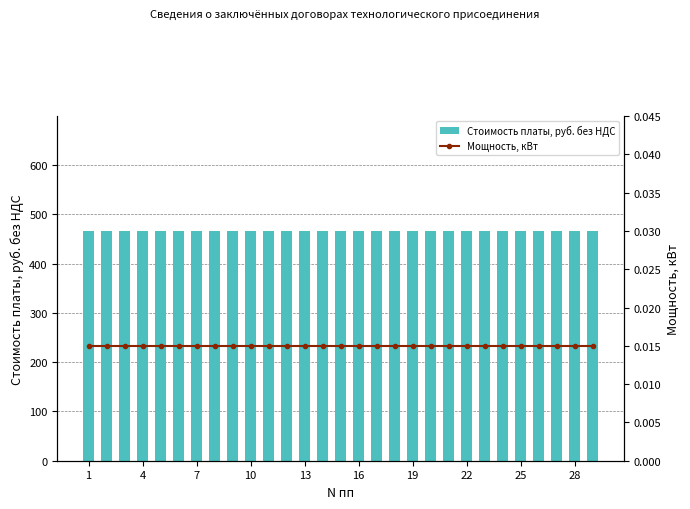

What is the average value of the Стоимость платы, руб. без НДС series?

466.1